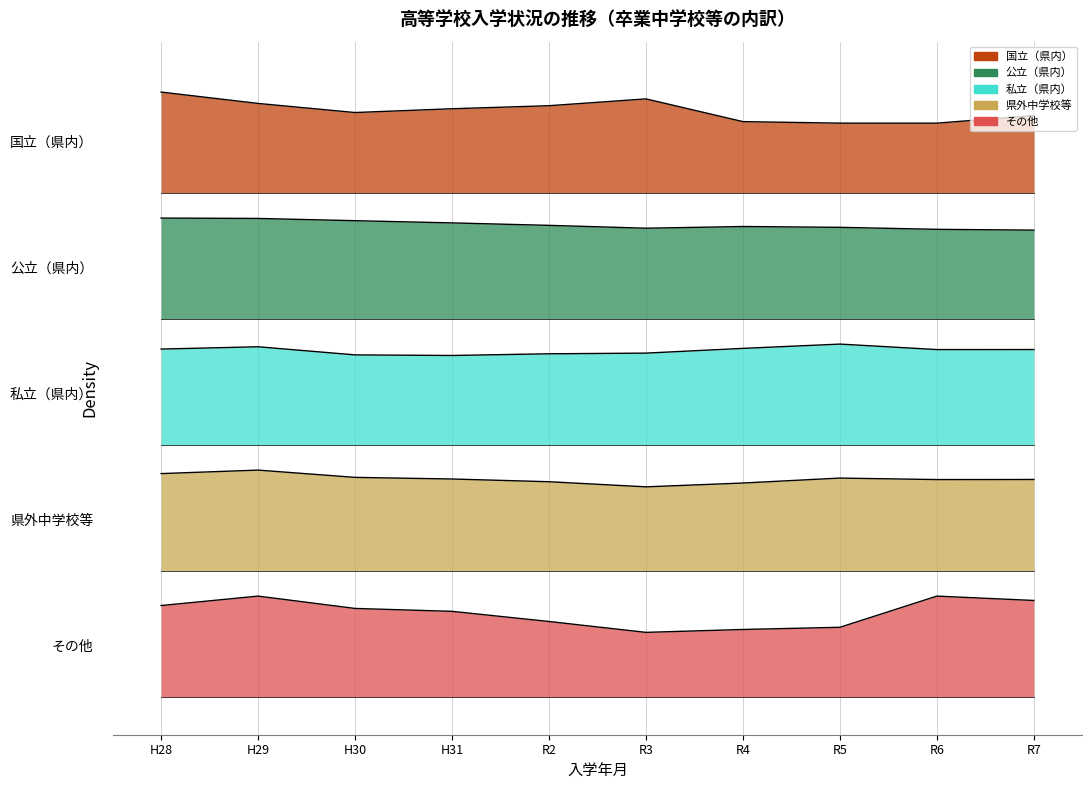

Where is the first local minimum for 県外中学校等?

R3